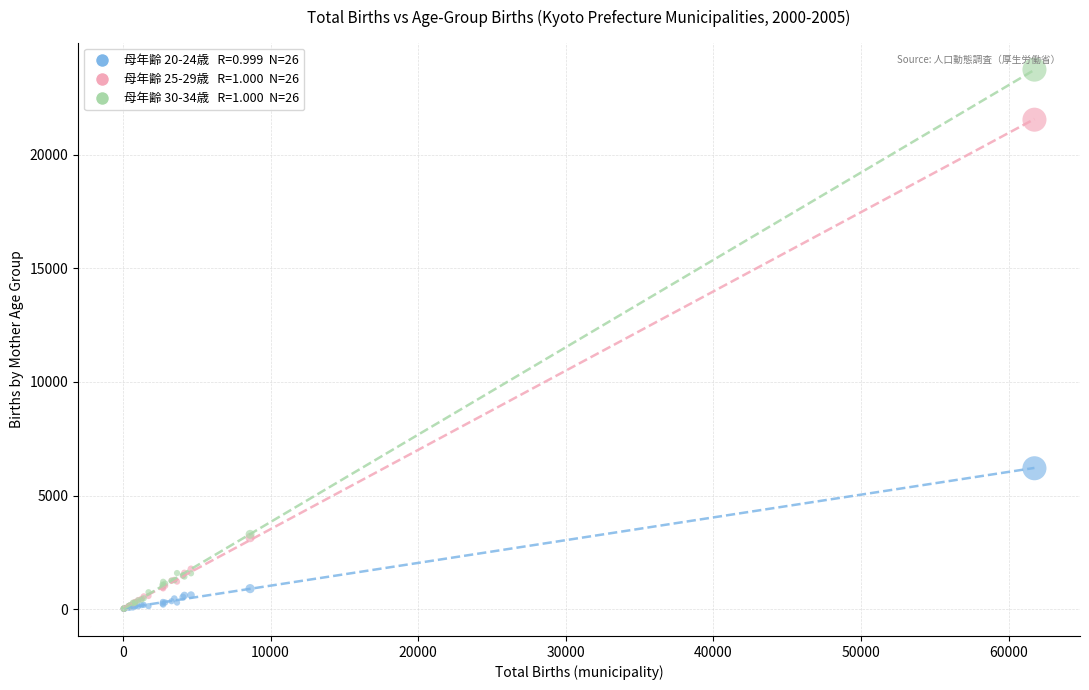

Across all series, what Y value is closest to 11881?

6200